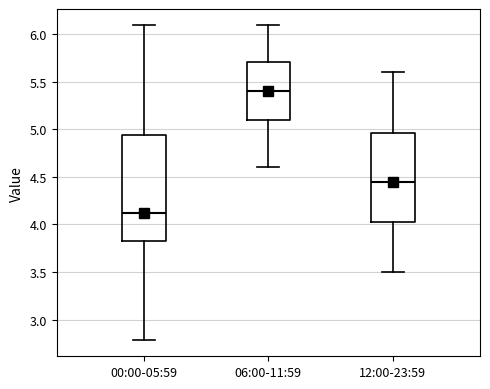

Which box's median line is the highest?

06:00-11:59